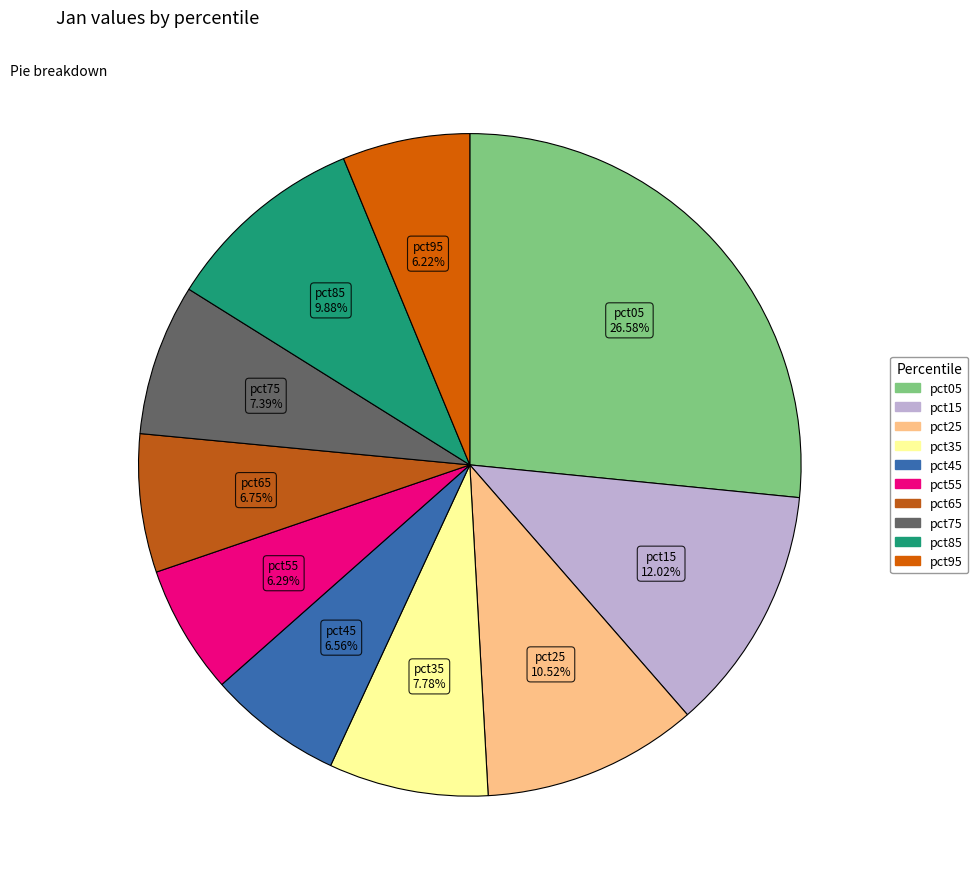

Which category has the biggest portion of the pie?

pct05